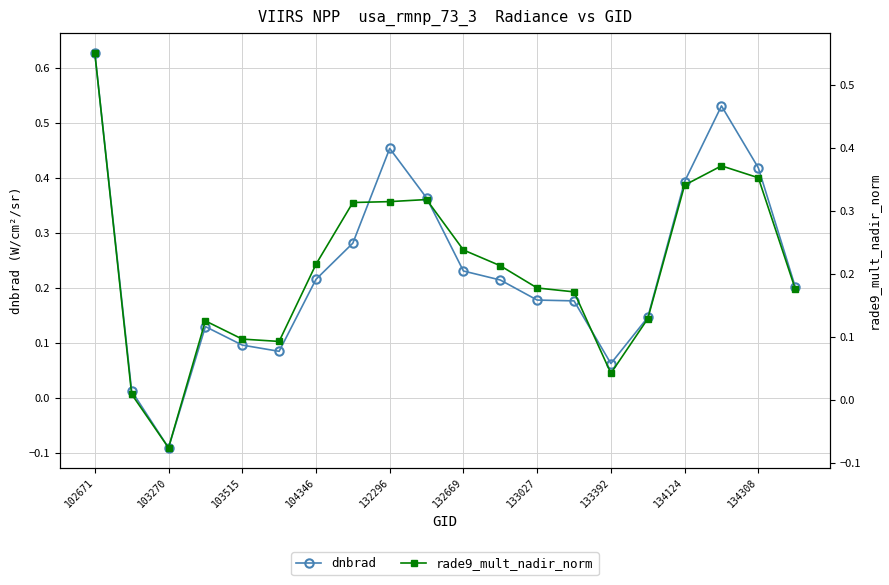

How many series are shown in this chart?

2